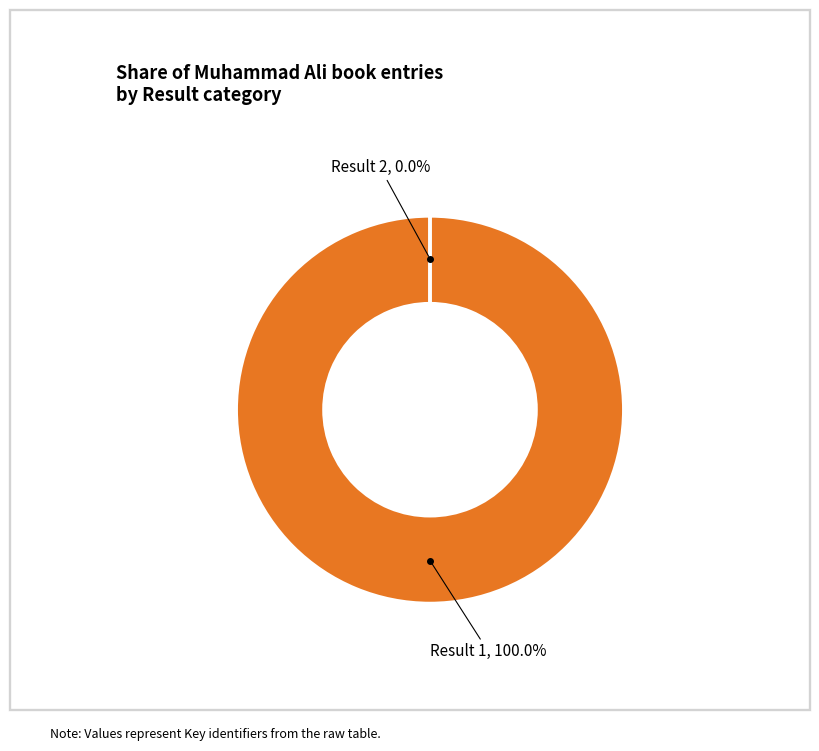

Which slice is the smallest?

2